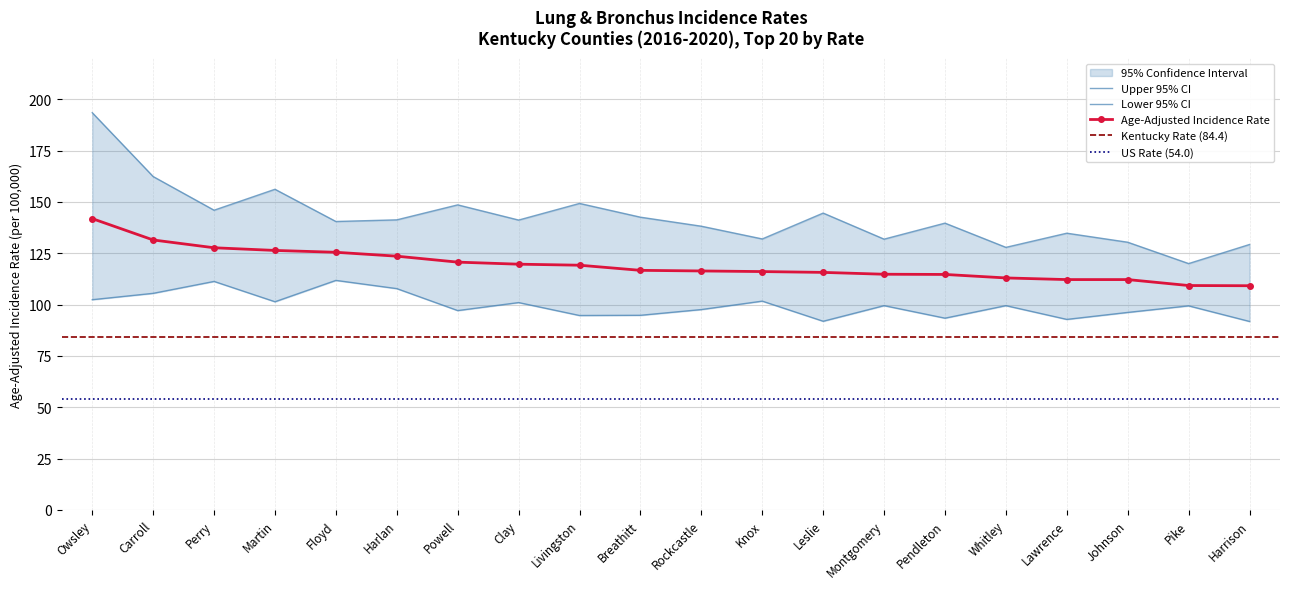

The value of Upper 95% CI at Martin is 156.2. True or false?

True